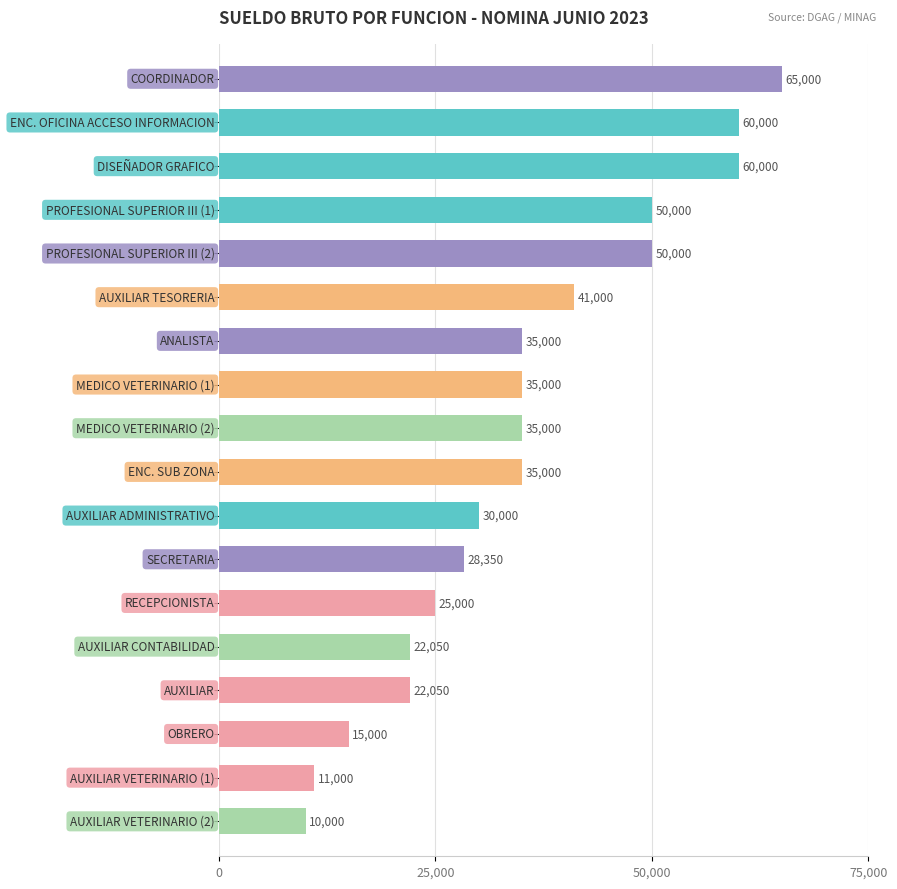

What is the difference between the second highest and minimum values?

50000